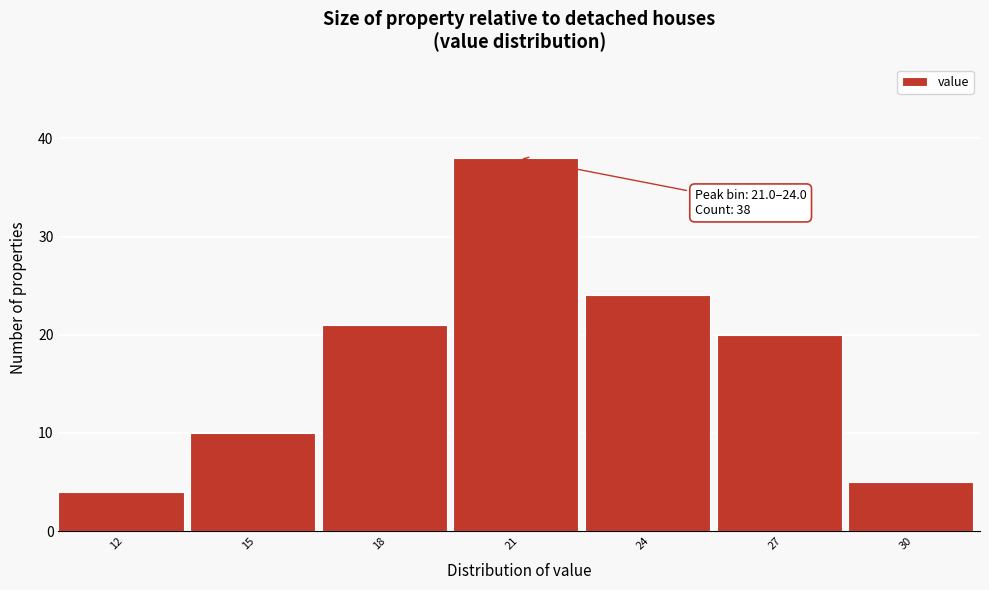

Reading right to left, what are all the values shown in this chart?

5	20	24	38	21	10	4